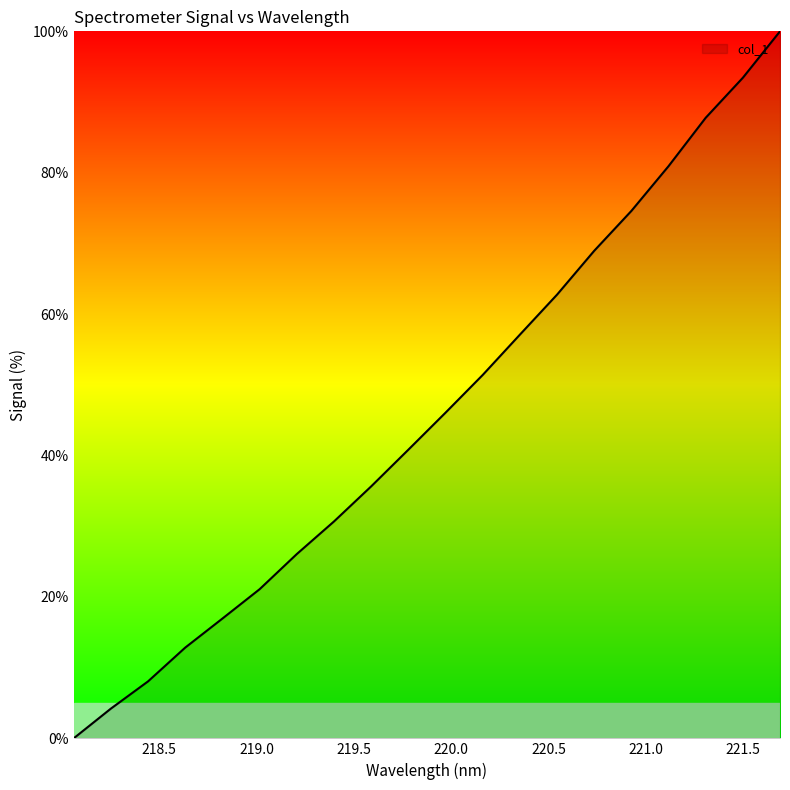

What is the difference between the maximum and minimum values?

100.0